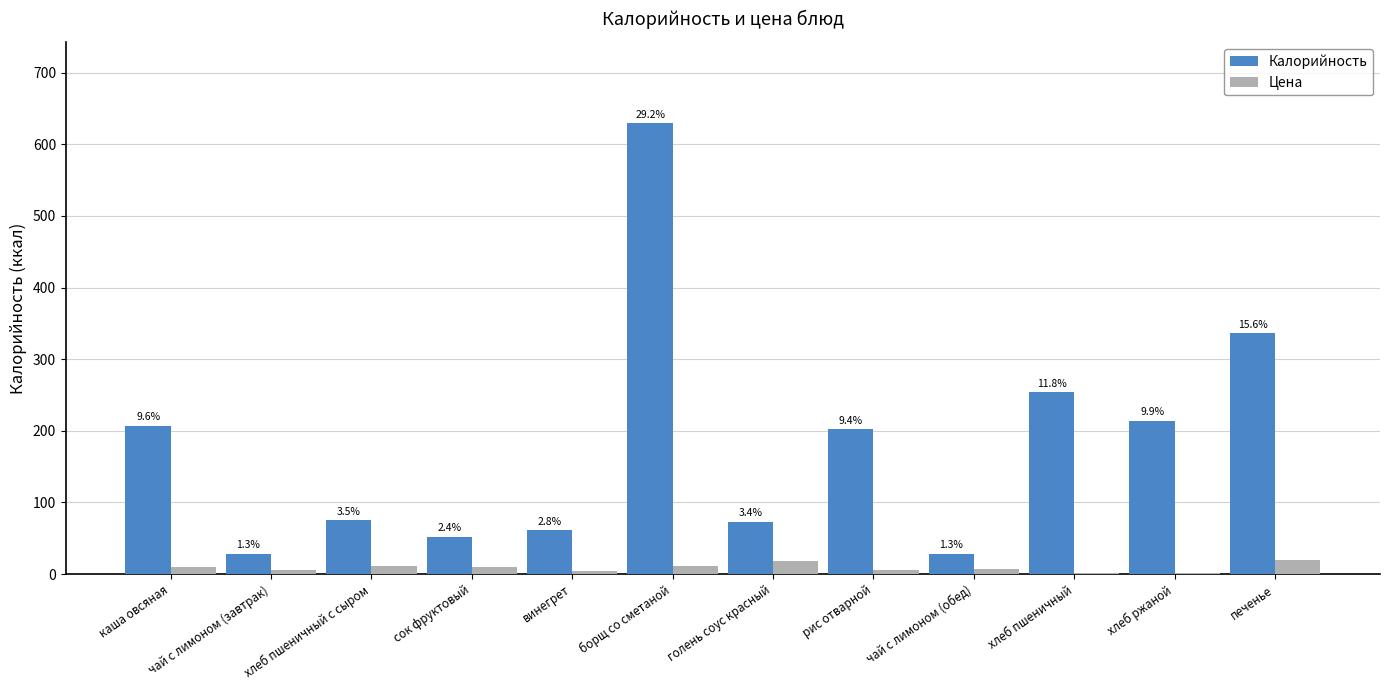

Are the bars grouped side by side (vs. stacked)?

Yes